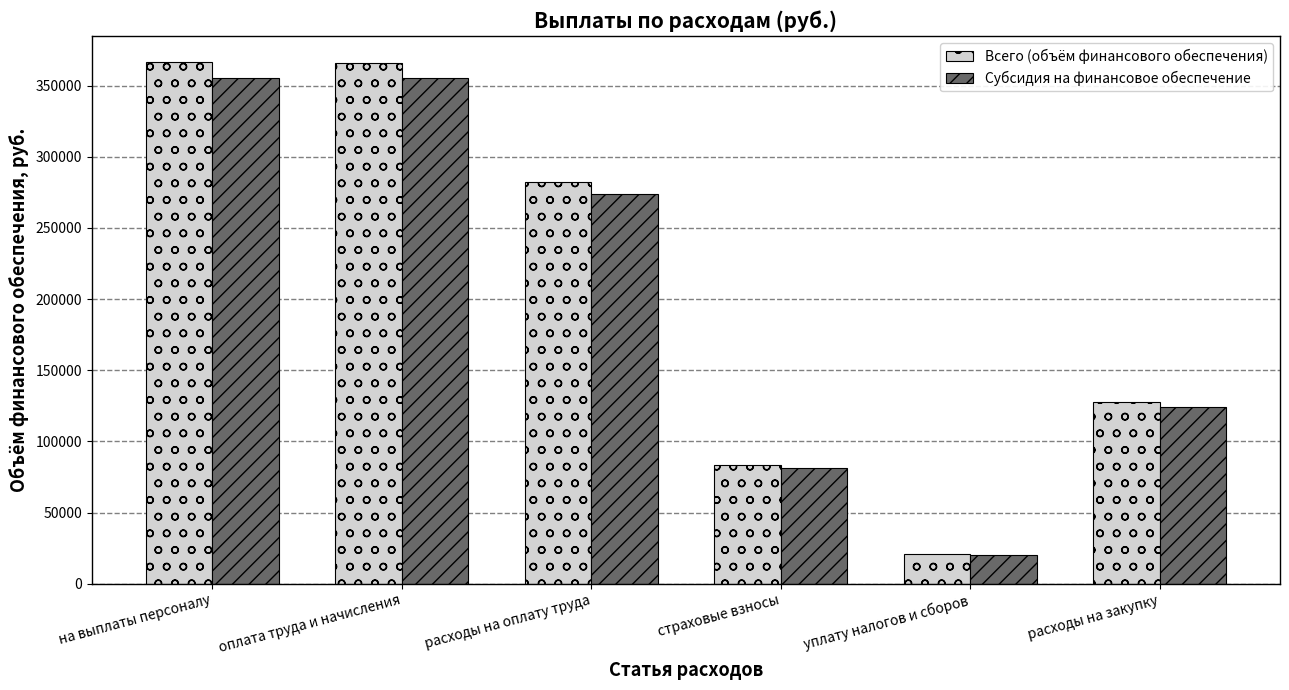

How many categories are shown in the chart?

6